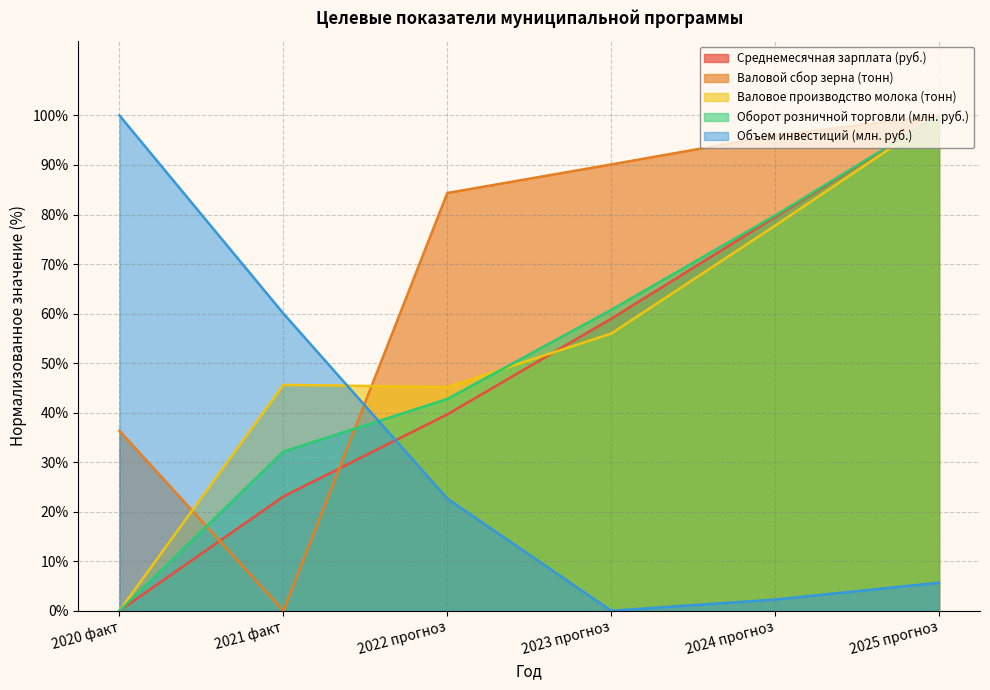

What is the difference between the maximum and minimum values in the Валовой сбор зерна (тонн) series?

100.0